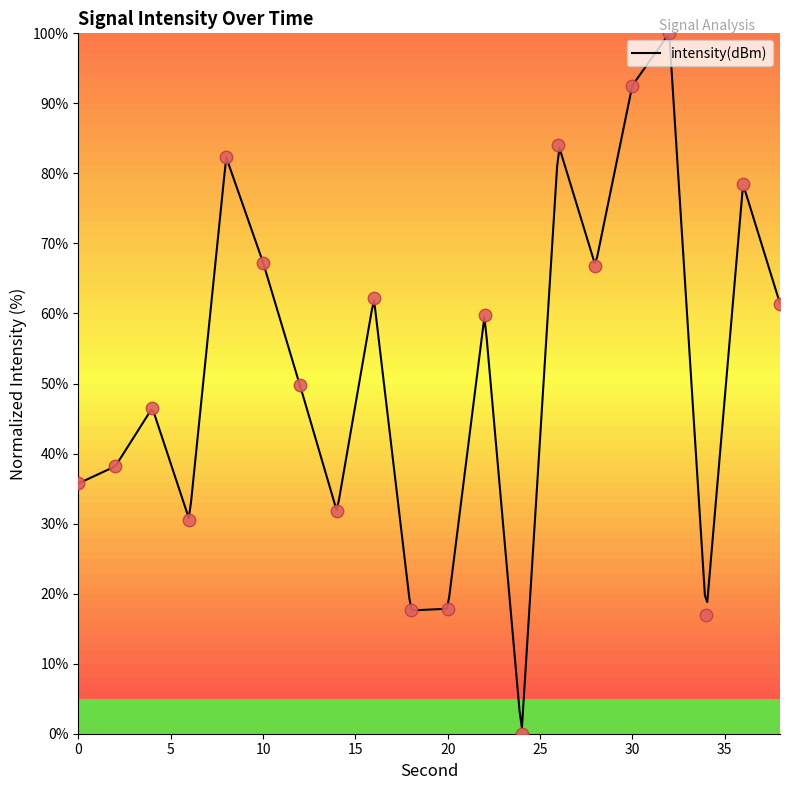

What is the change in value from 12 to 28?

+17.1